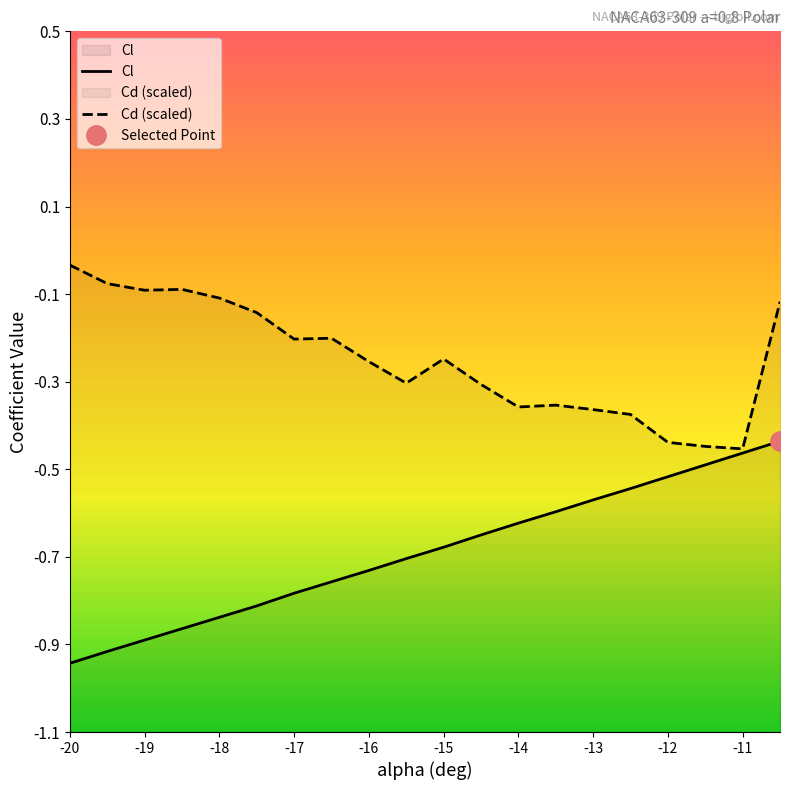

True or false: Cd (scaled) and Cl intersect in this chart.

False